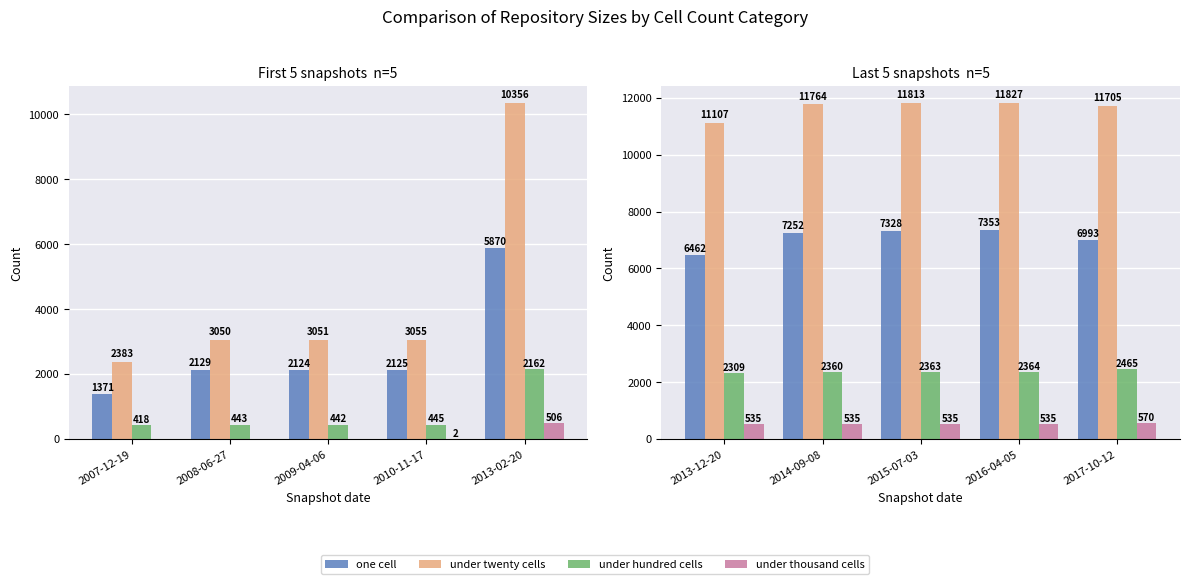

Which series has the widest spread of values?

one cell